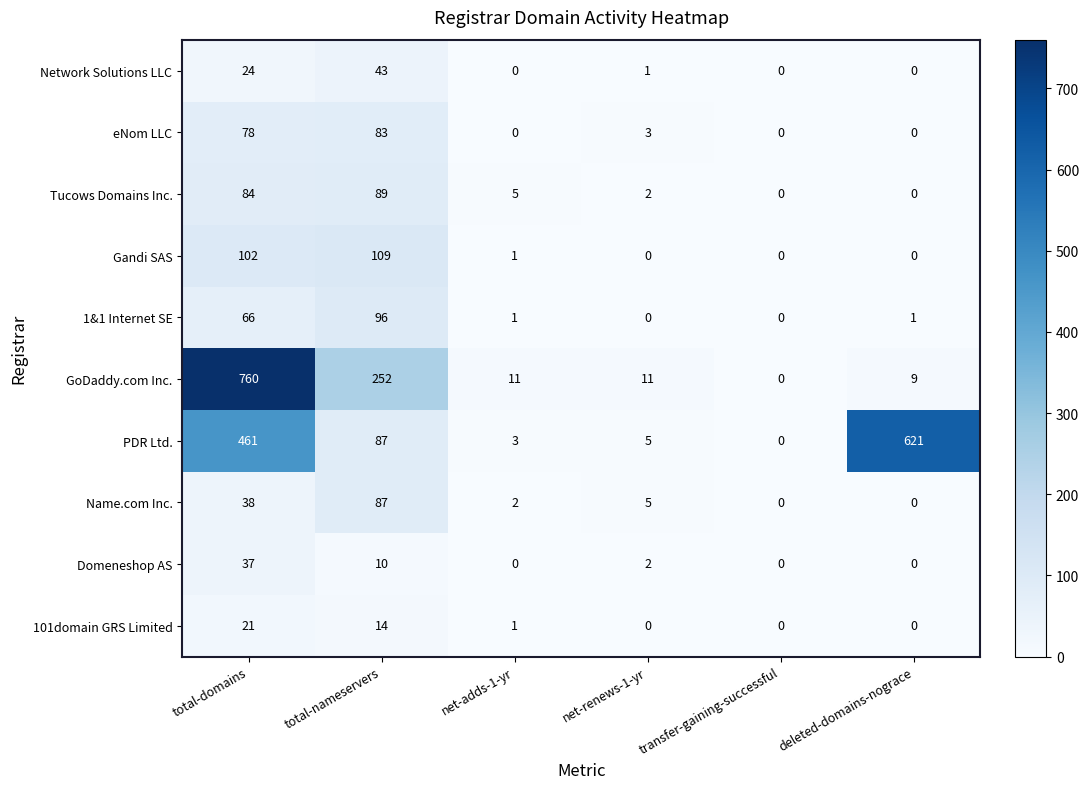

True or false: Domeneshop AS has a value of -18 at transfer-gaining-successful.

False